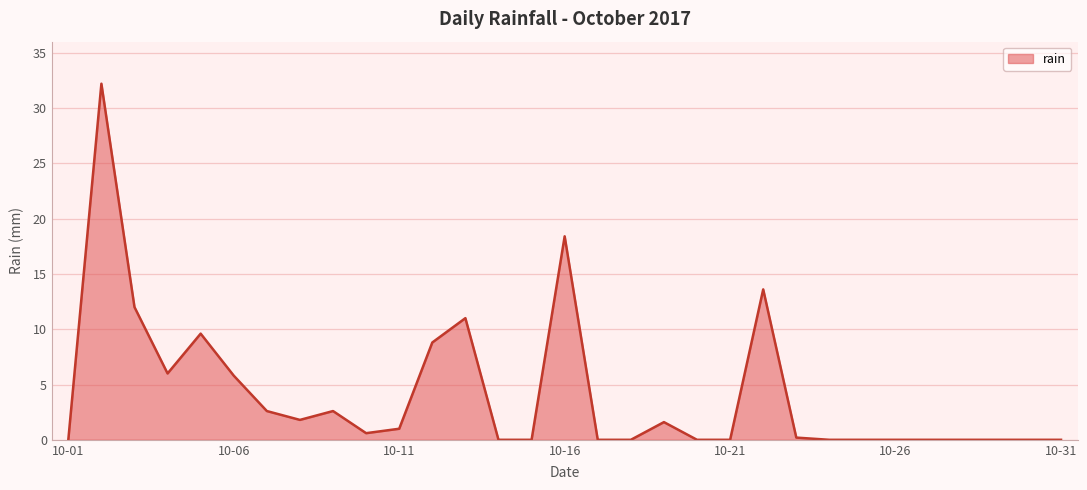

What is the maximum value shown in the chart?

32.2